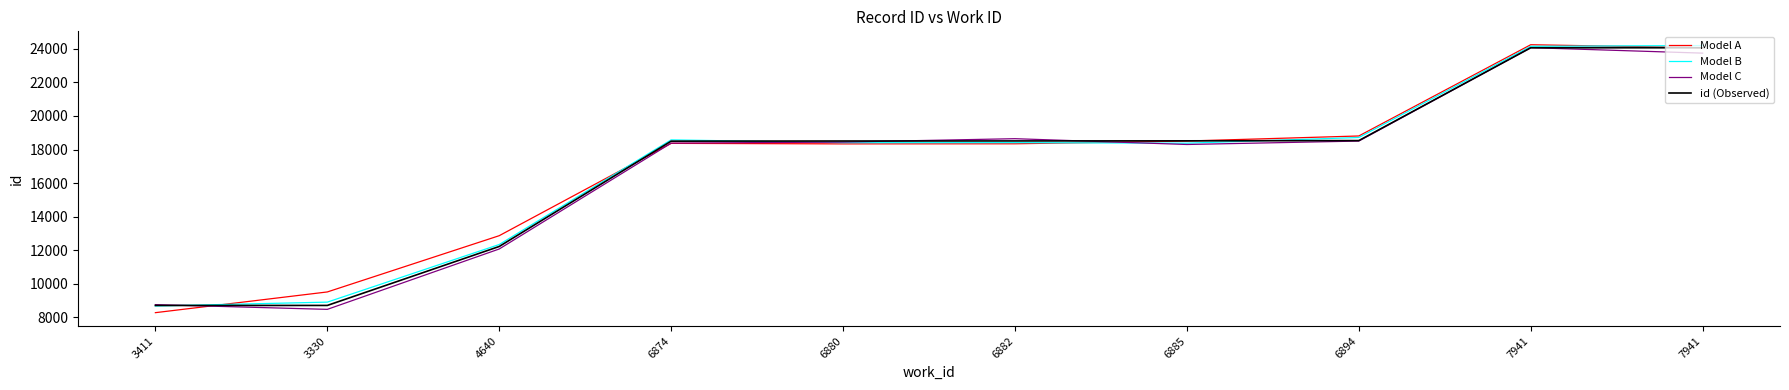

In Model C, how many points are lower than both neighbors (excluding endpoints)?

2